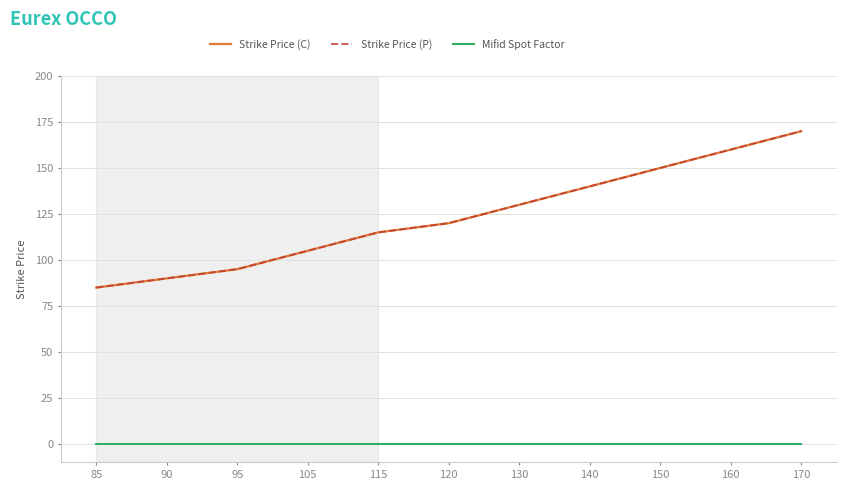

At which category does the chart reach its peak across all series?

170